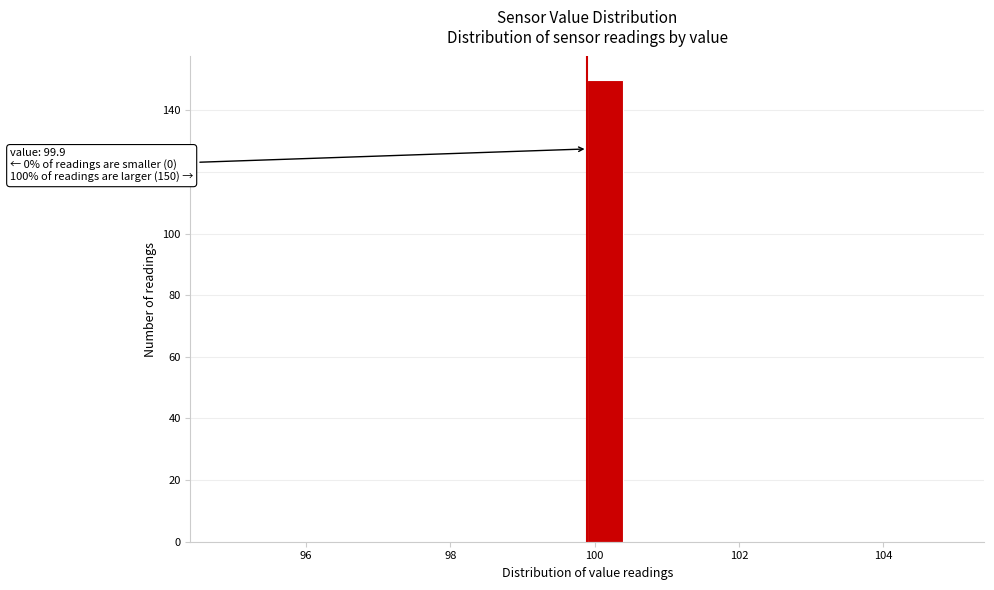

Read against the x-axis, roughly where is the centre of the tallest bar?

100.2